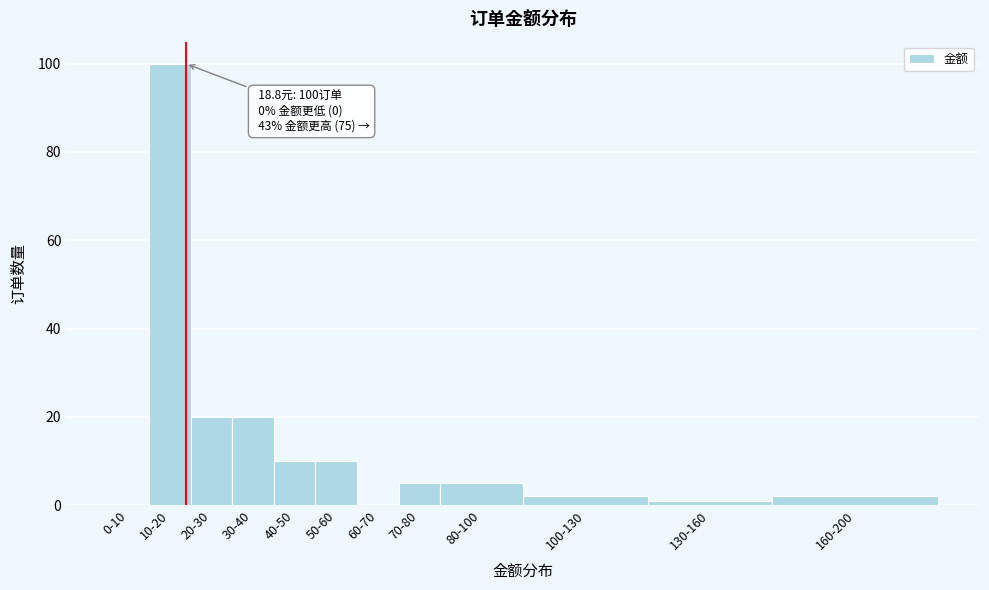

Reading left to right, transcribe all the data shown in this chart.

0-10=0	10-20=100	20-30=20	30-40=20	40-50=10	50-60=10	60-70=0	70-80=5	80-100=5	100-130=2	130-160=1	160-200=2